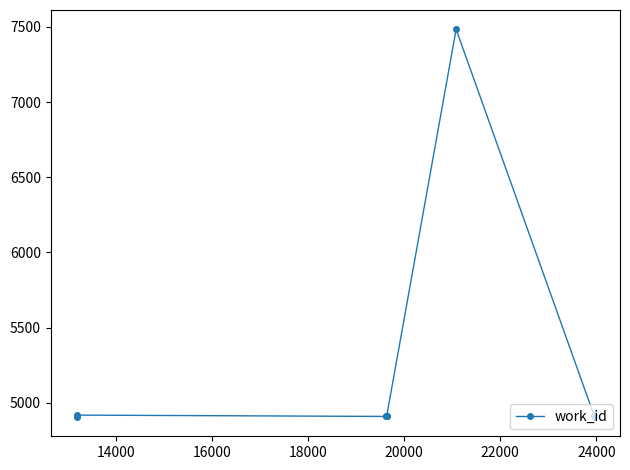

What is the value of the 4th point from the left?

4909